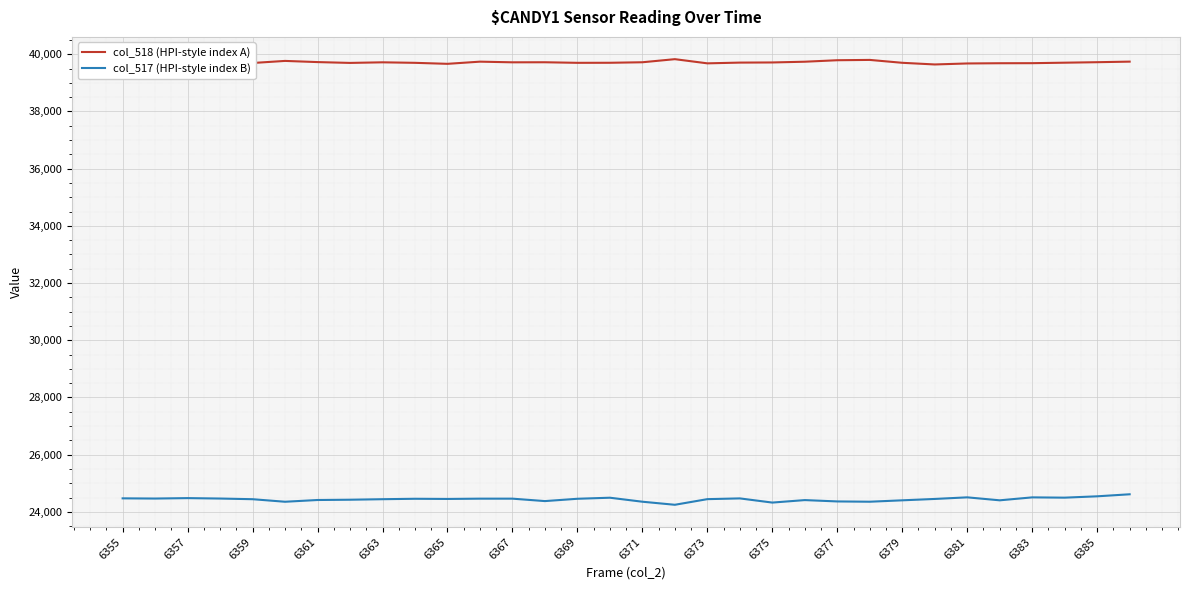

What is the value of the col_518 (HPI-style index A) point at the 5th from the left?

39693